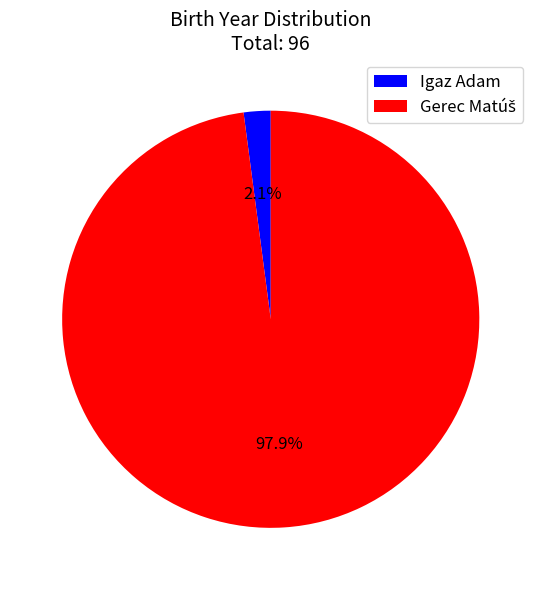

True or false: Igaz Adam accounts for 2% of the total.

True